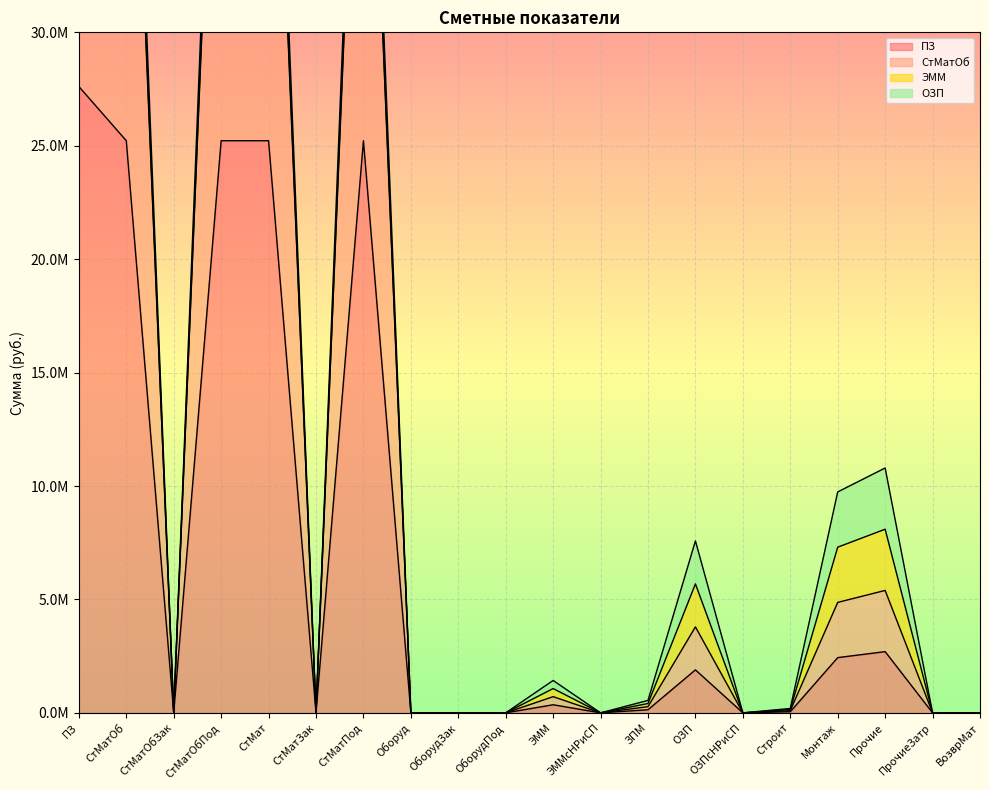

How many interior local valleys does the ПЗ series have?

4